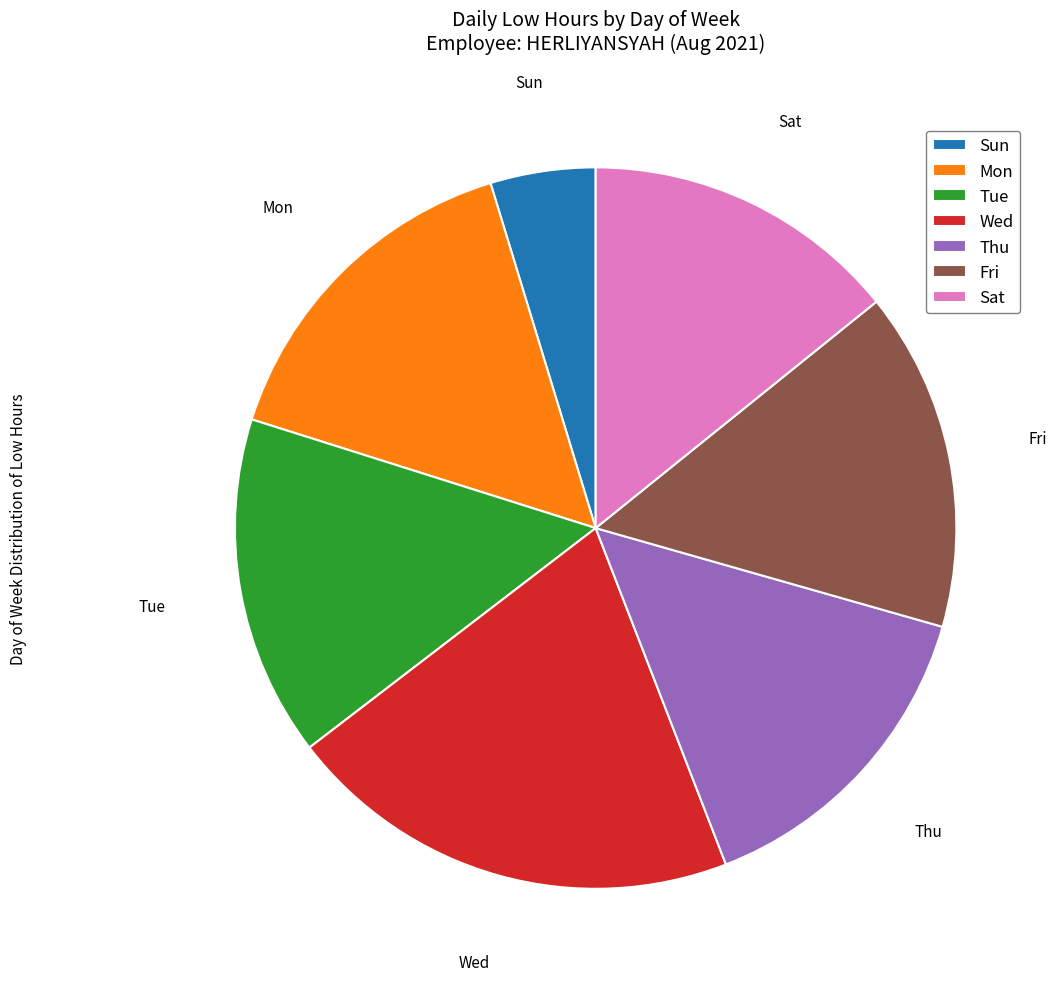

Count the number of slices in the pie.

7